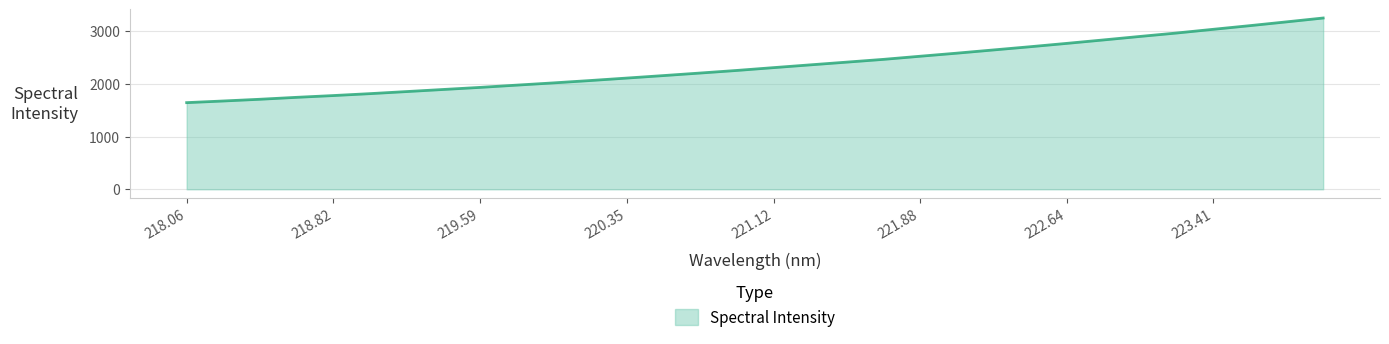

What is the smallest value displayed?

1646.1